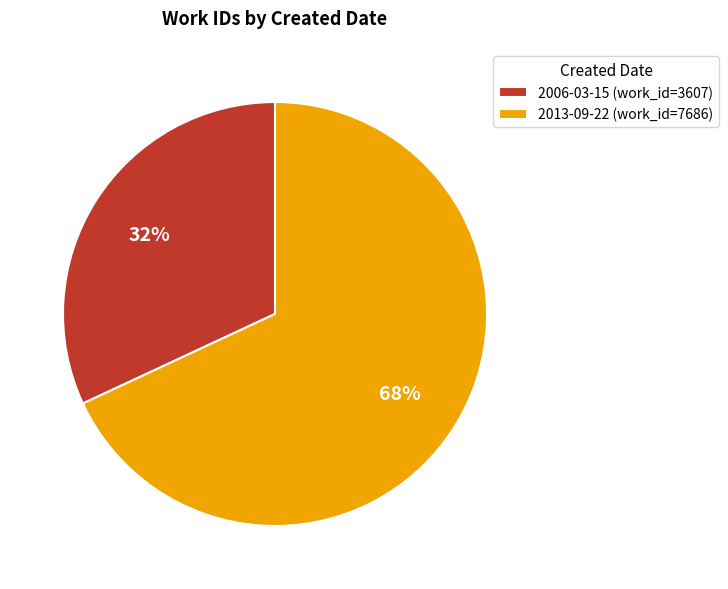

Is the sum of 2006-03-15 (work_id=3607) and 2013-09-22 (work_id=7686) greater than half?

Yes